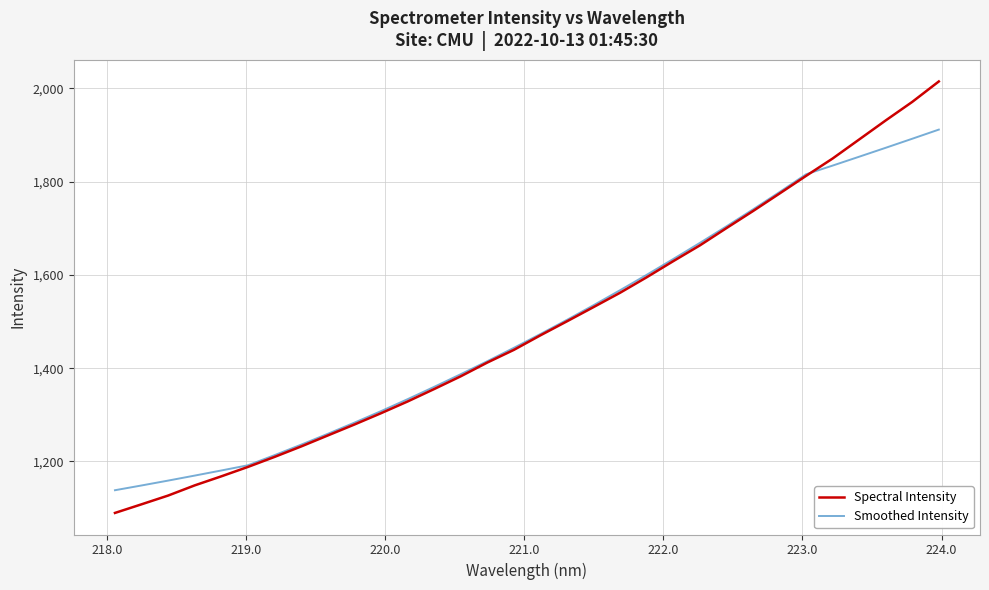

What is the maximum value shown in the chart?

2015.0